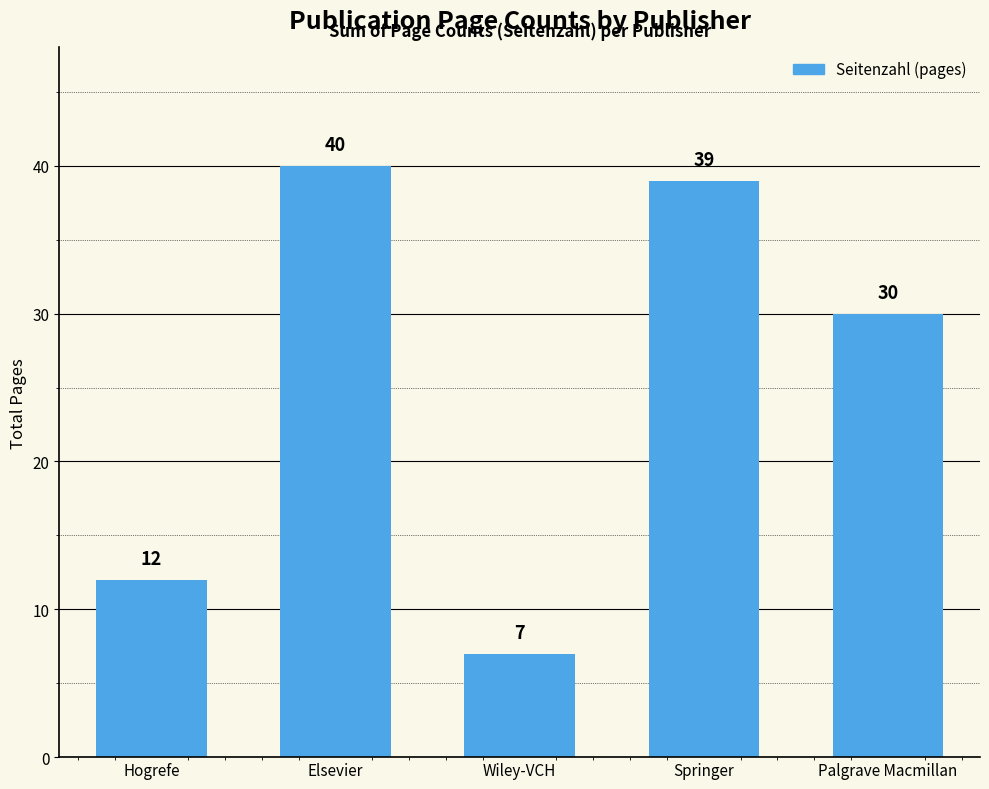

Which category has the highest value across all series?

Elsevier